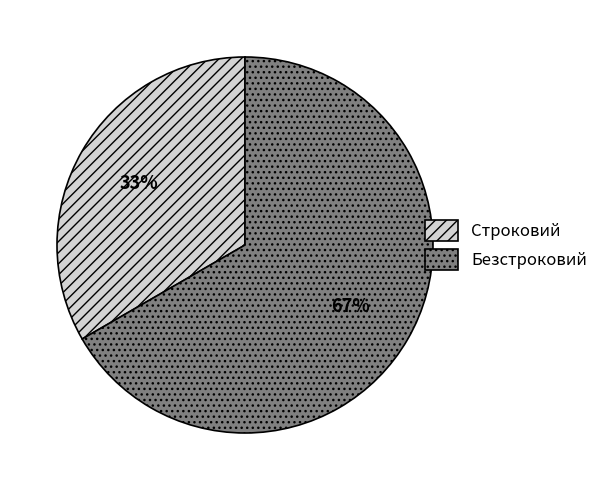

What percentage is the Безстроковий slice, to the nearest percent?

67%